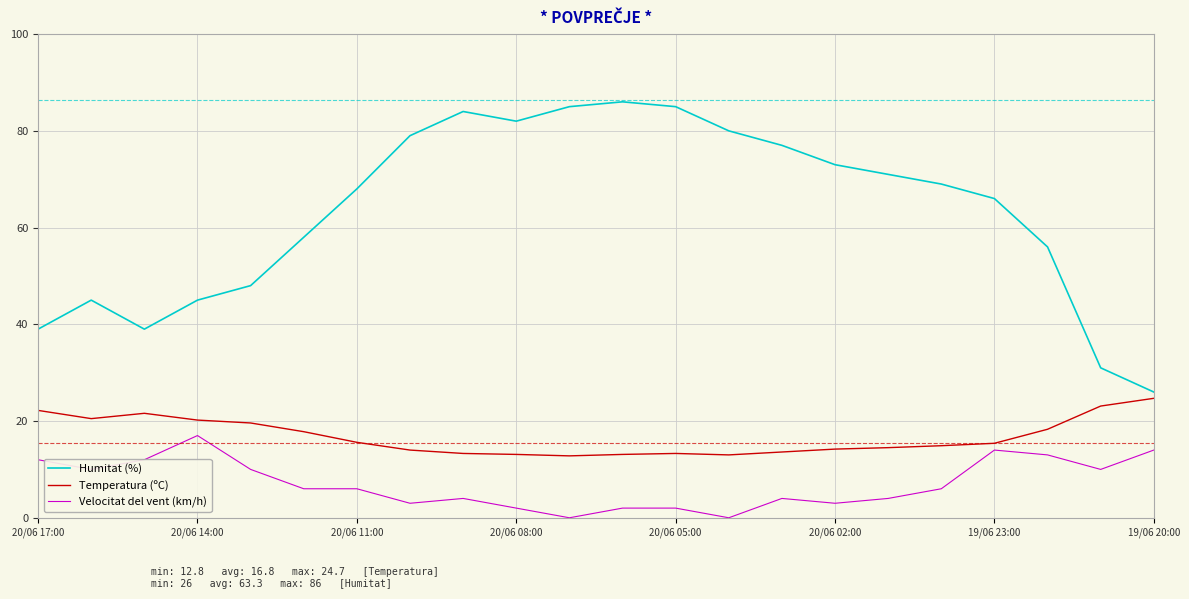

What is the difference between the second highest and minimum values in the Humitat (%) series?

59.0